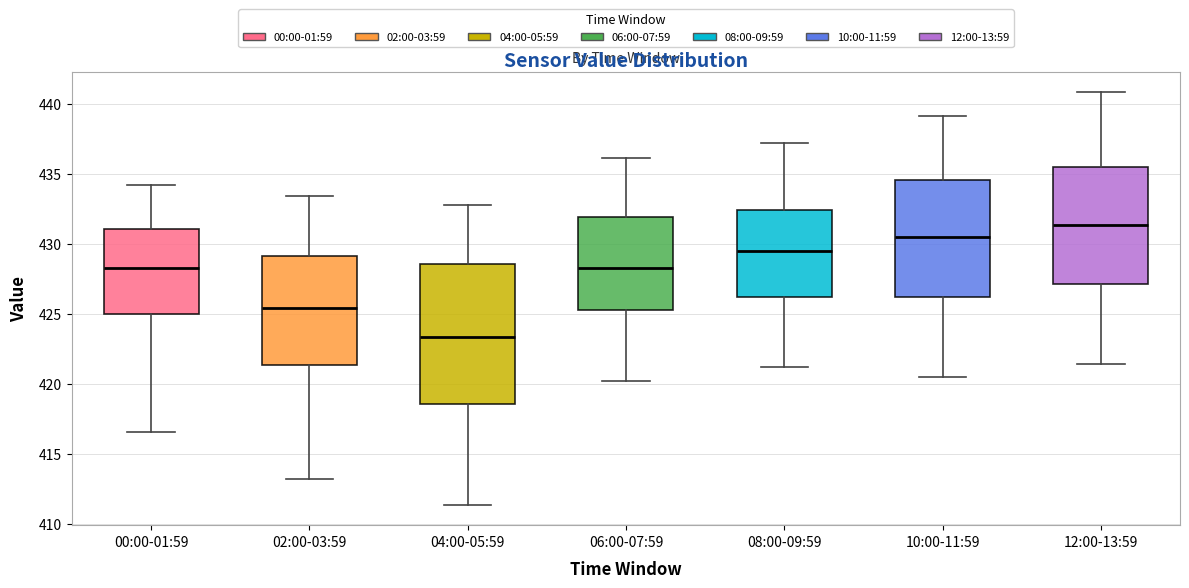

Reading left to right, read every box against the y-axis: the position of its median line, the range the box covers, and the ends of its whiskers. The values are not printed on the chart, so give them approximately, as read against the axis.

00:00-01:59: median 428.5, box 425.0 to 431.0, whiskers 416.5 to 434.0
02:00-03:59: median 425.5, box 421.5 to 429.0, whiskers 413.0 to 433.5
04:00-05:59: median 423.5, box 418.5 to 428.5, whiskers 411.5 to 433.0
06:00-07:59: median 428.5, box 425.5 to 432.0, whiskers 420.0 to 436.0
08:00-09:59: median 429.5, box 426.0 to 432.5, whiskers 421.0 to 437.0
10:00-11:59: median 430.5, box 426.0 to 434.5, whiskers 420.5 to 439.0
12:00-13:59: median 431.5, box 427.0 to 435.5, whiskers 421.5 to 441.0